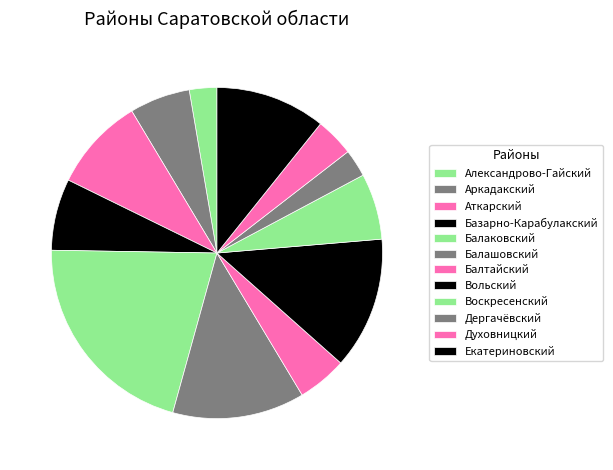

True or false: Аткарский accounts for 17% of the total.

False